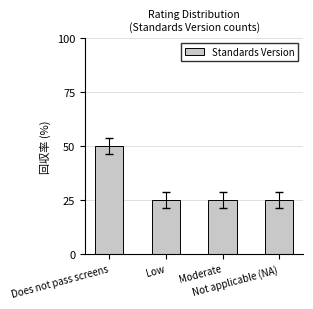

What is the label of the 1st bar from the left?

Does not pass screens